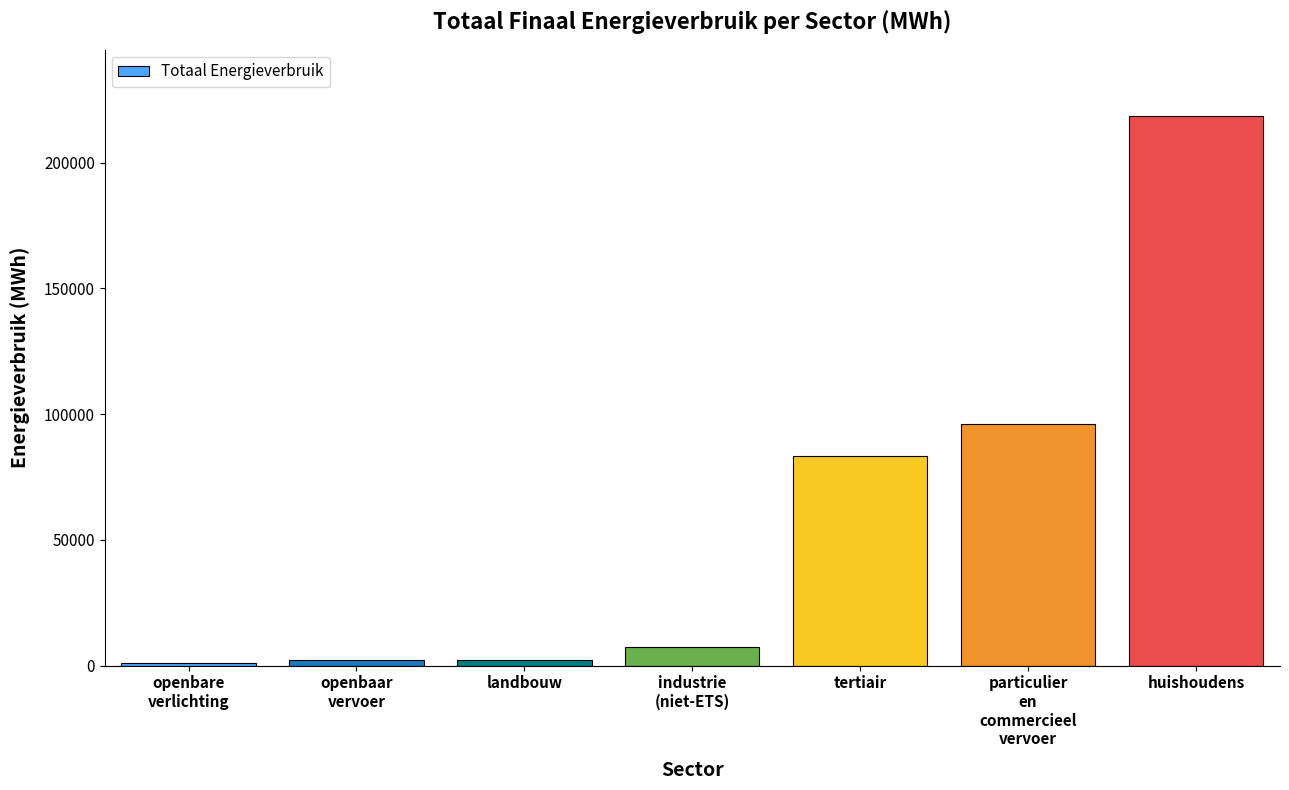

What is the label of the 3rd bar from the right?

tertiair